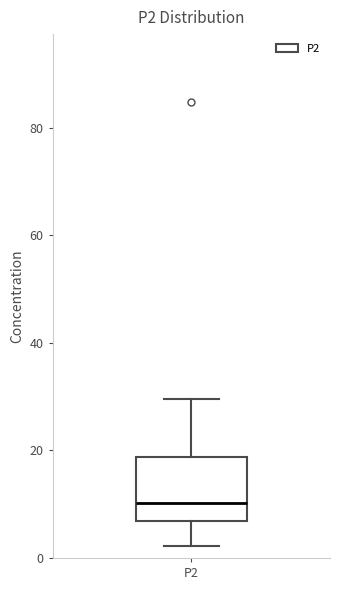

Read this box plot against the y-axis: the position of the median line, the range covered by the box, and the ends of both whiskers. The values are not printed on the chart, so give them approximately, as read against the axis.

median 10, box 6 to 18, whiskers 2 to 30